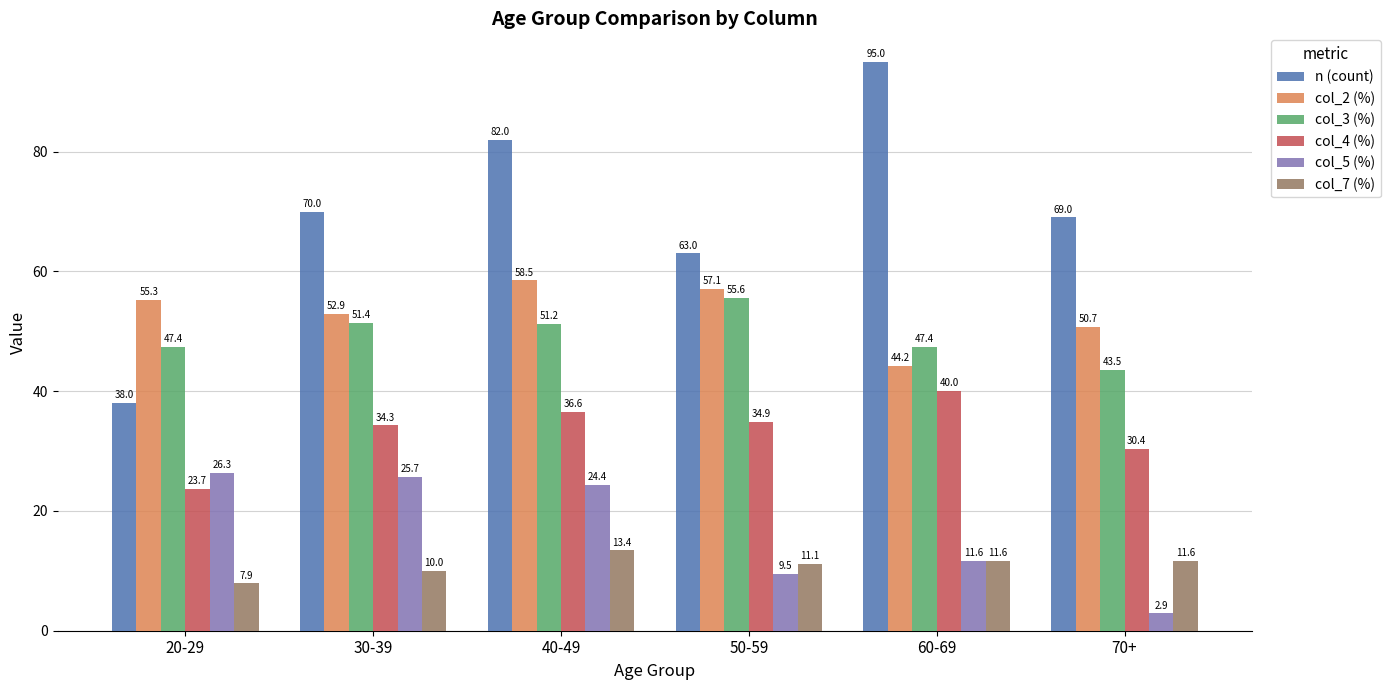

Reading left to right, list all the values displayed in this chart.

n (count): 20-29=38.0	30-39=70.0	40-49=82.0	50-59=63.0	60-69=95.0	70+=69.0
col_2 (%): 20-29=55.3	30-39=52.9	40-49=58.5	50-59=57.1	60-69=44.2	70+=50.7
col_3 (%): 20-29=47.4	30-39=51.4	40-49=51.2	50-59=55.6	60-69=47.4	70+=43.5
col_4 (%): 20-29=23.7	30-39=34.3	40-49=36.6	50-59=34.9	60-69=40.0	70+=30.4
col_5 (%): 20-29=26.3	30-39=25.7	40-49=24.4	50-59=9.5	60-69=11.6	70+=2.9
col_7 (%): 20-29=7.9	30-39=10.0	40-49=13.4	50-59=11.1	60-69=11.6	70+=11.6